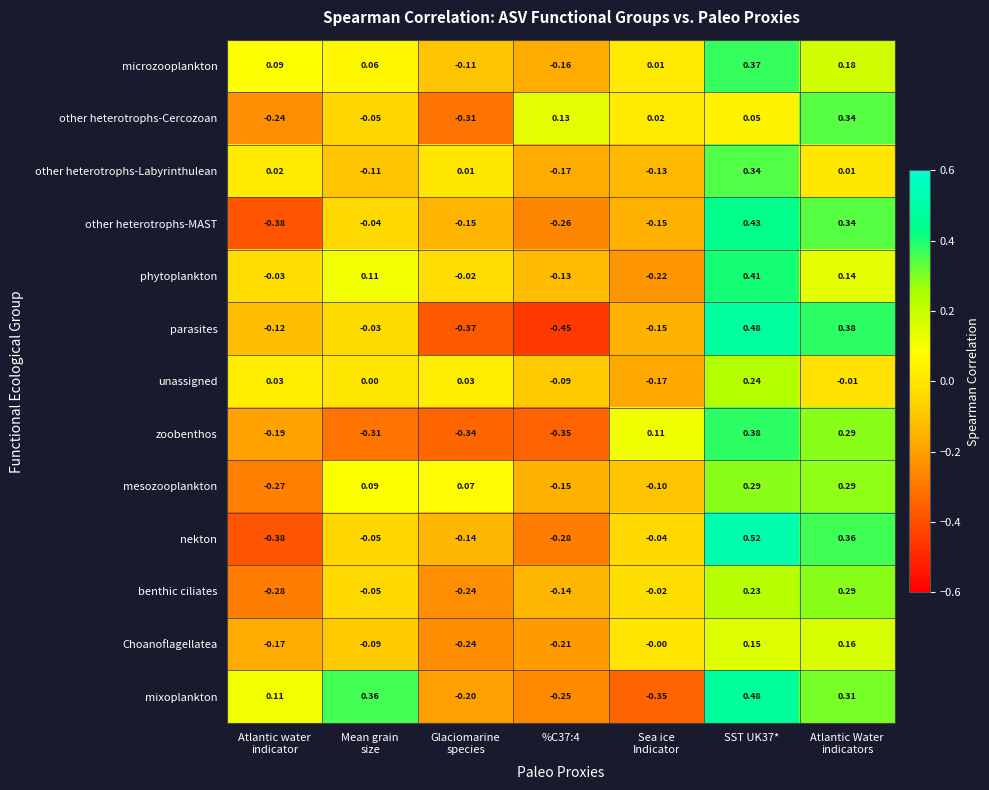

Which series has the largest total across all categories?

mixoplankton